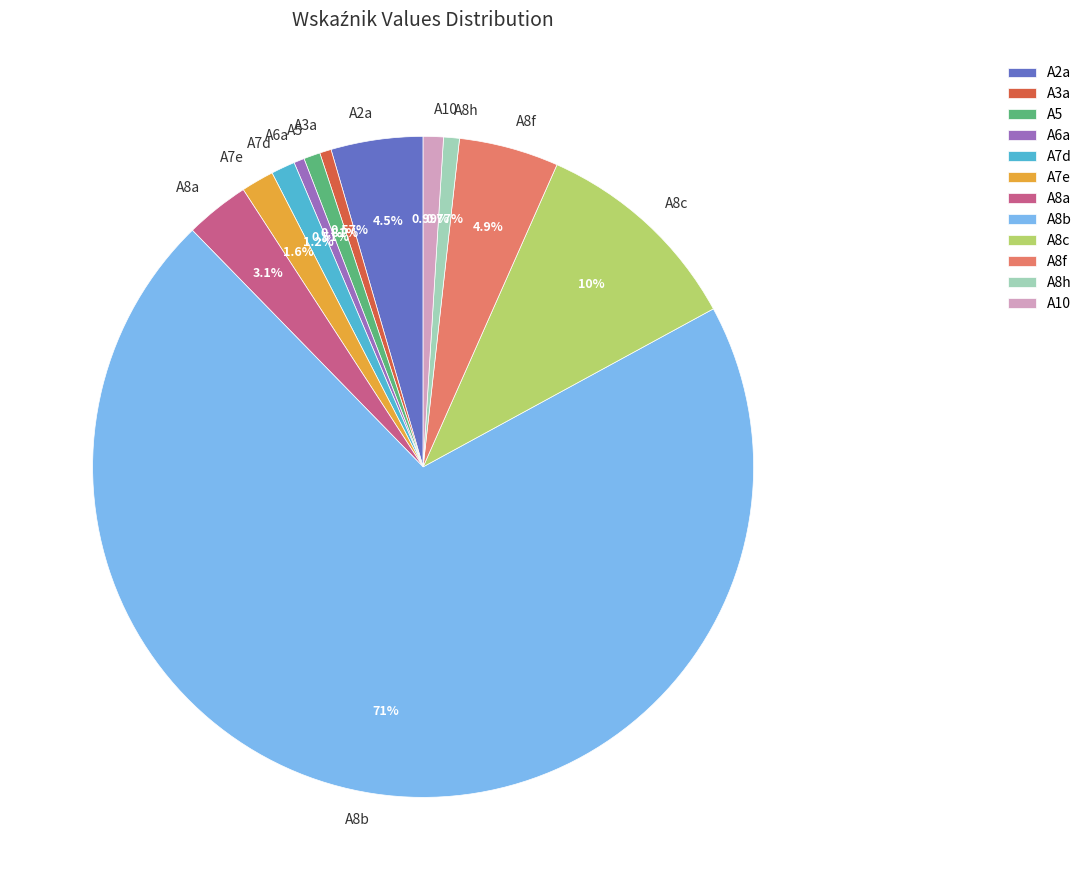

Between A10 and A7e, which is larger?

A7e